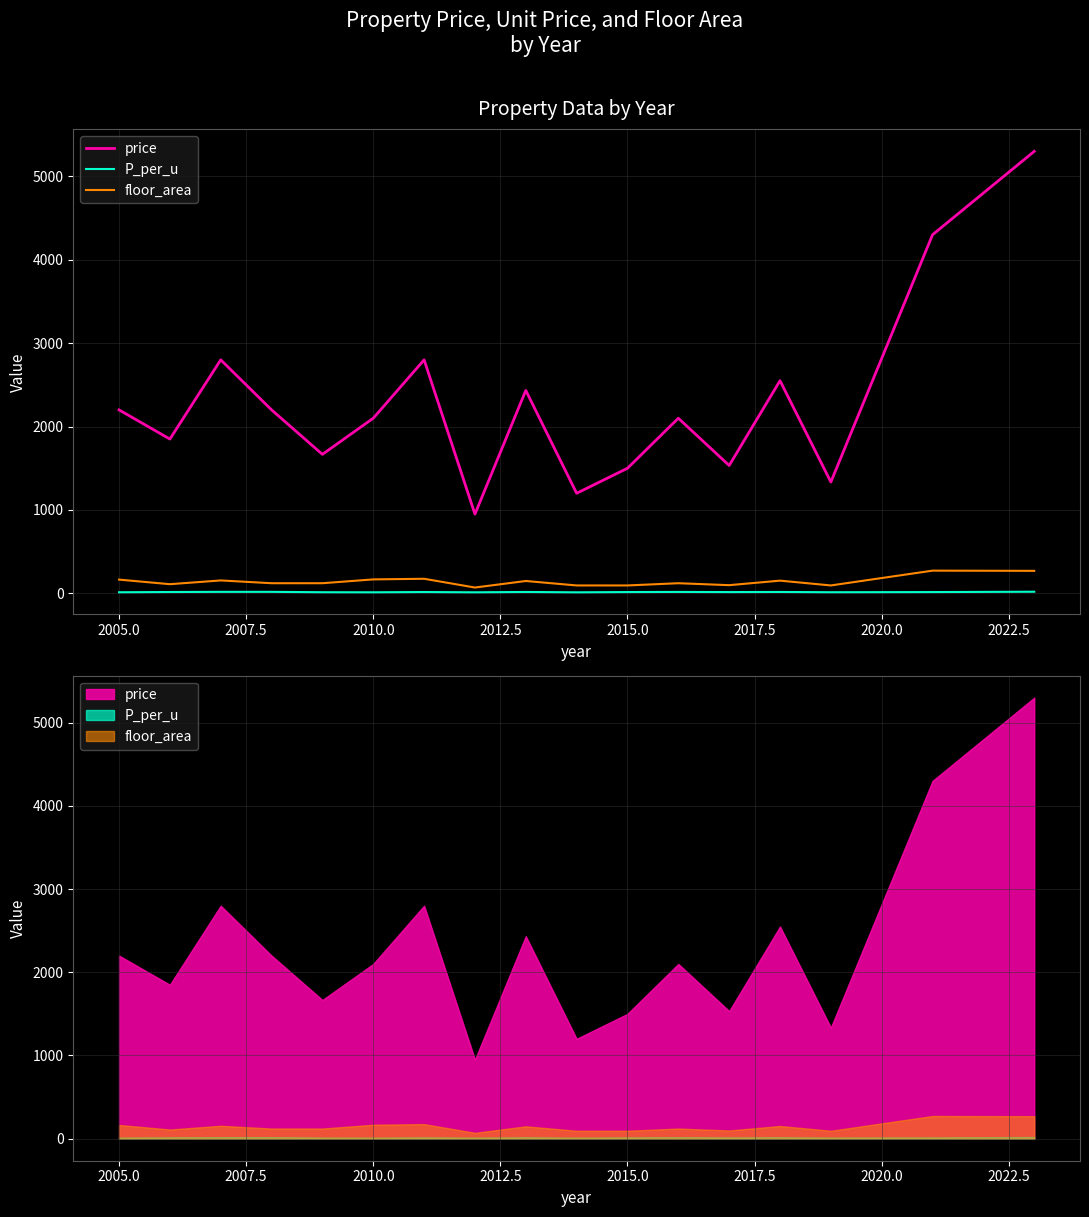

Is the value of price at 12 greater than the value of P_per_u at 2012.5?

Yes